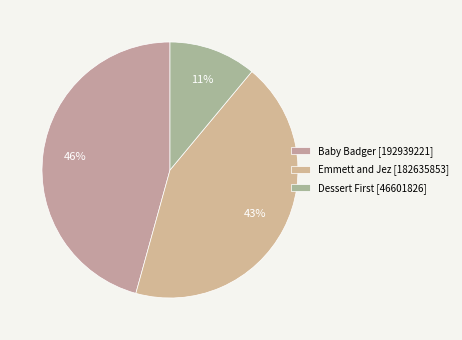

What is the largest slice in the pie chart?

Baby Badger [192939221]